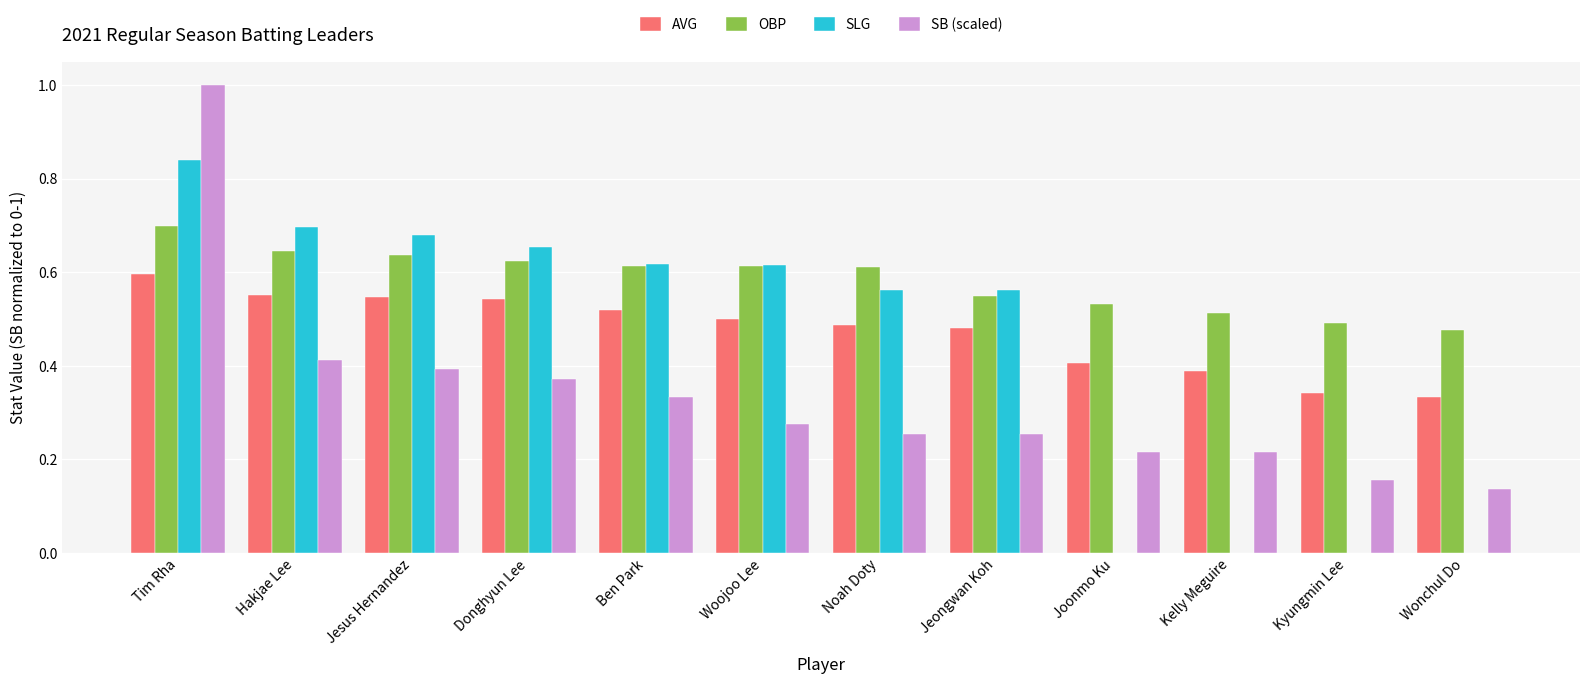

Which category has the highest value across all series?

Tim Rha